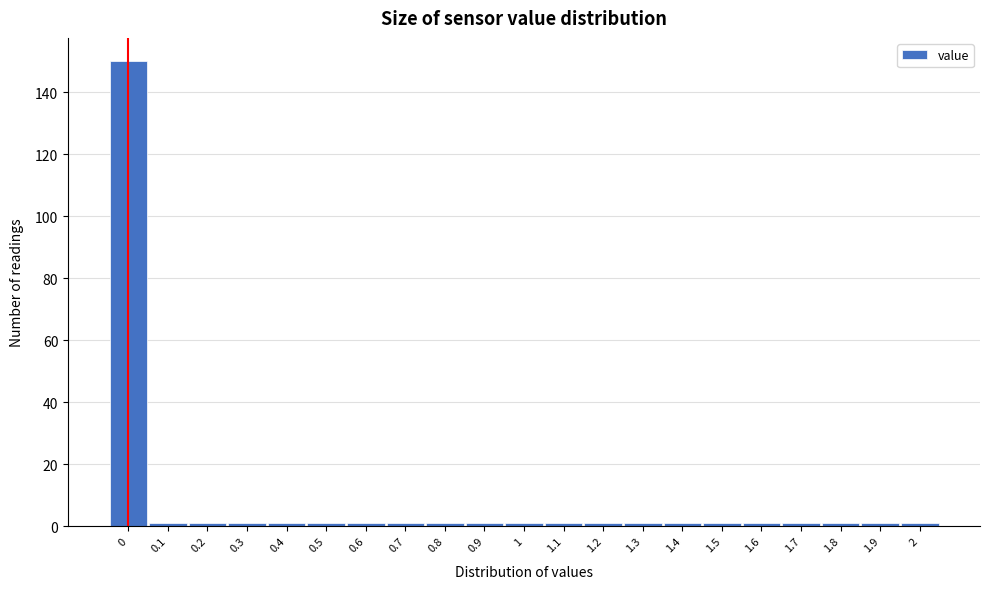

Over which range of the x-axis is the bar tallest?

-0.05 to 0.05